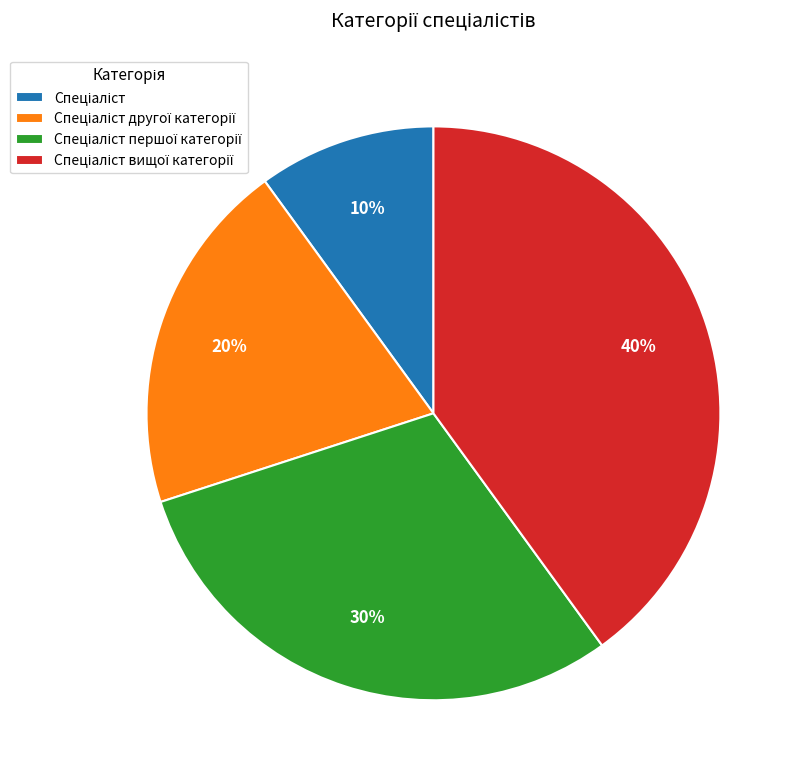

Does any single category account for the majority?

No